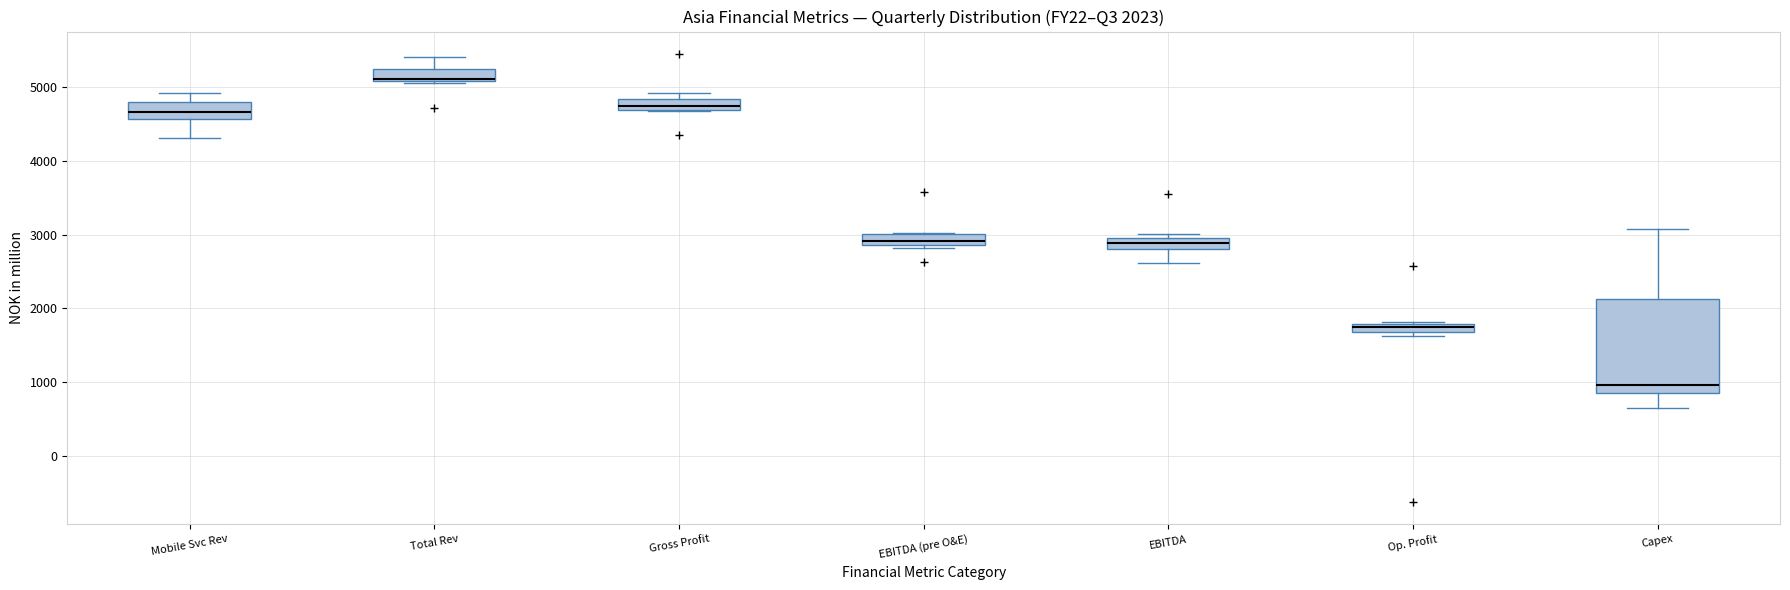

Which box is the tallest, from its lower edge to its upper edge?

Capex